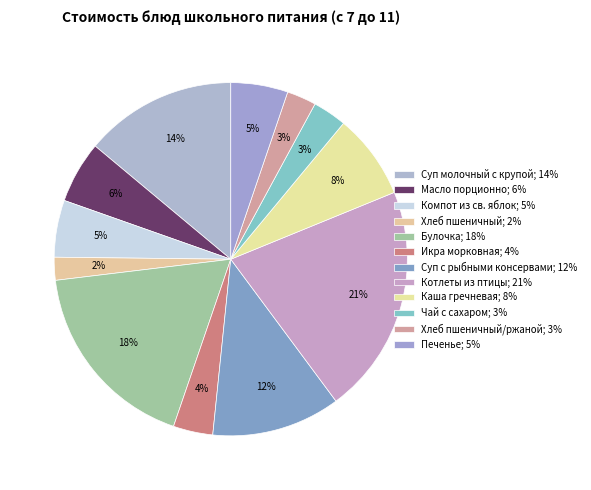

How many segments does this pie chart have?

12